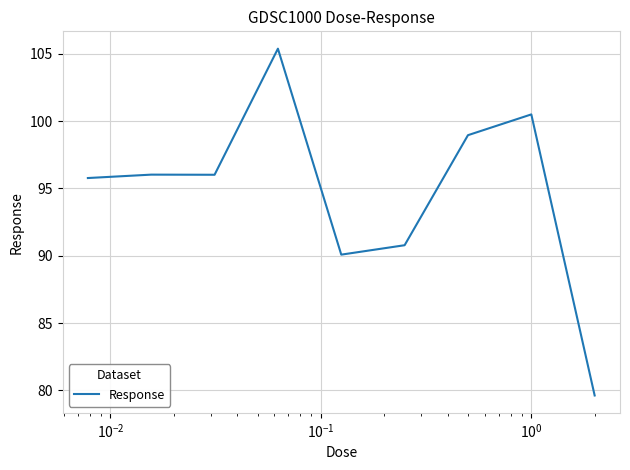

What is the difference between the maximum and minimum values?

25.8